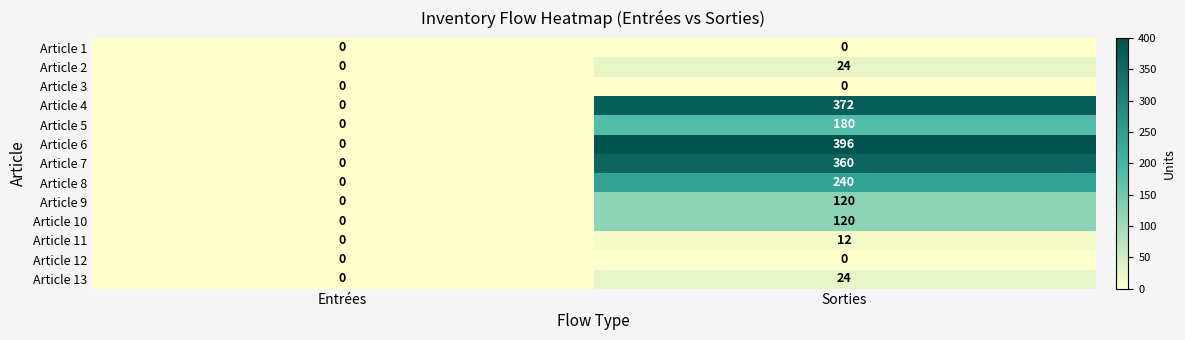

Which category has the highest value in the Article 11 series?

Sorties